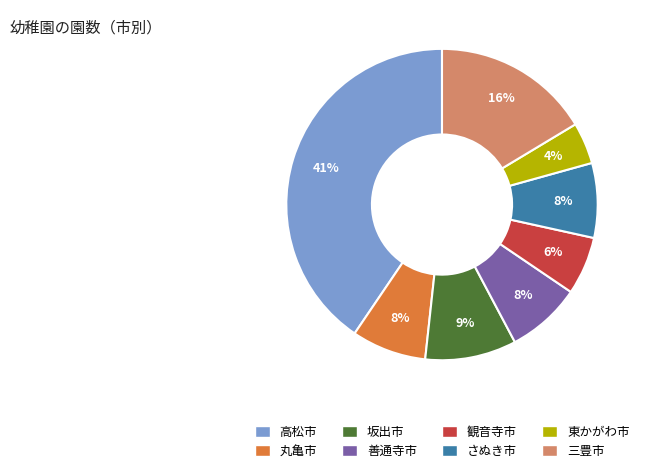

Is the sum of さぬき市 and 丸亀市 greater than half?

No